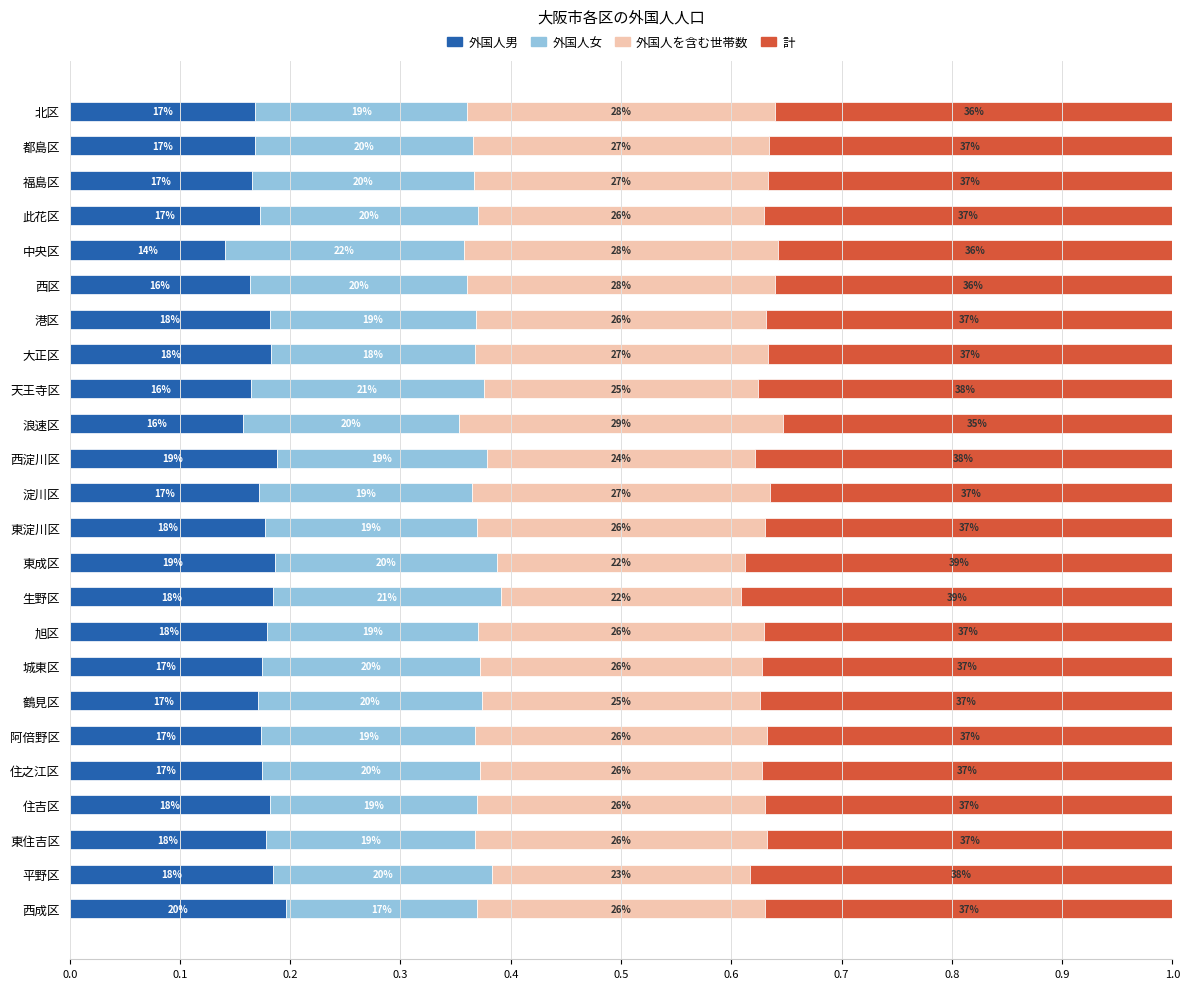

How many 計 values are between 0 and 1?

24